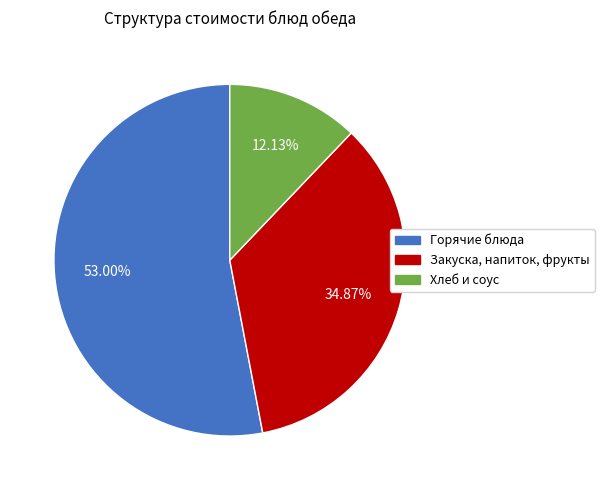

Does Горячие блюда represent more than half of the total?

Yes